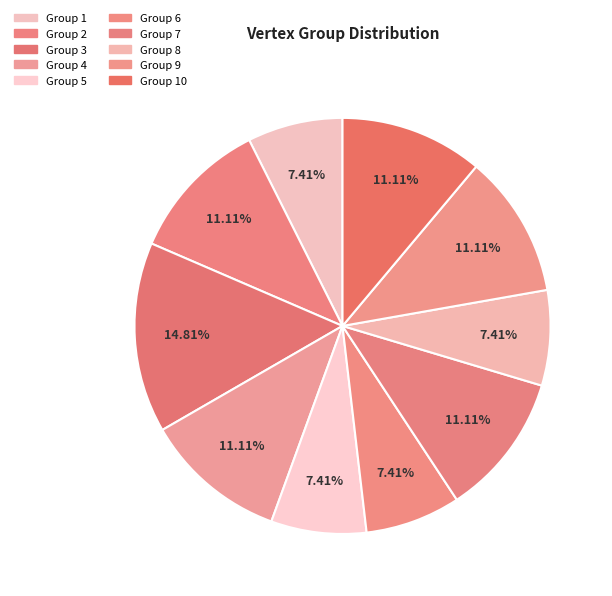

How many slices are in this pie chart?

10